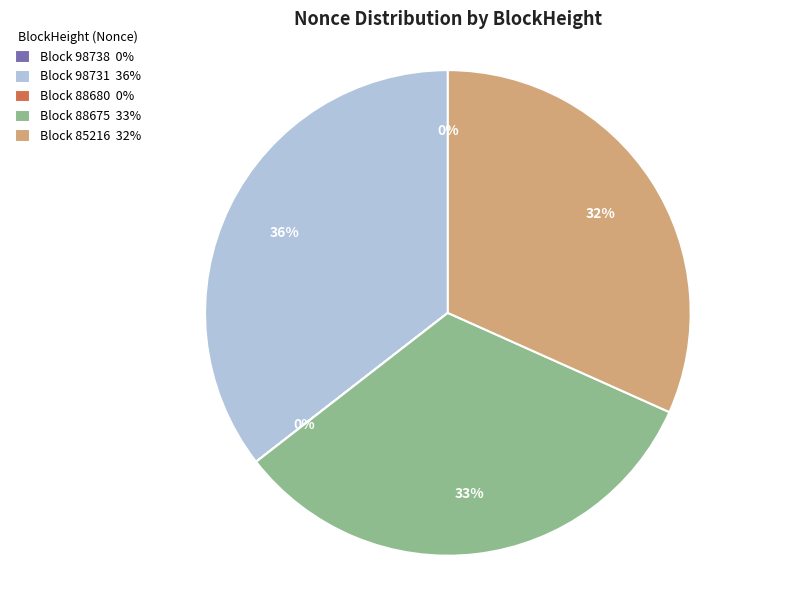

Which has a higher value, Block 98731 36% or Block 88675 33%?

Block 98731 36%